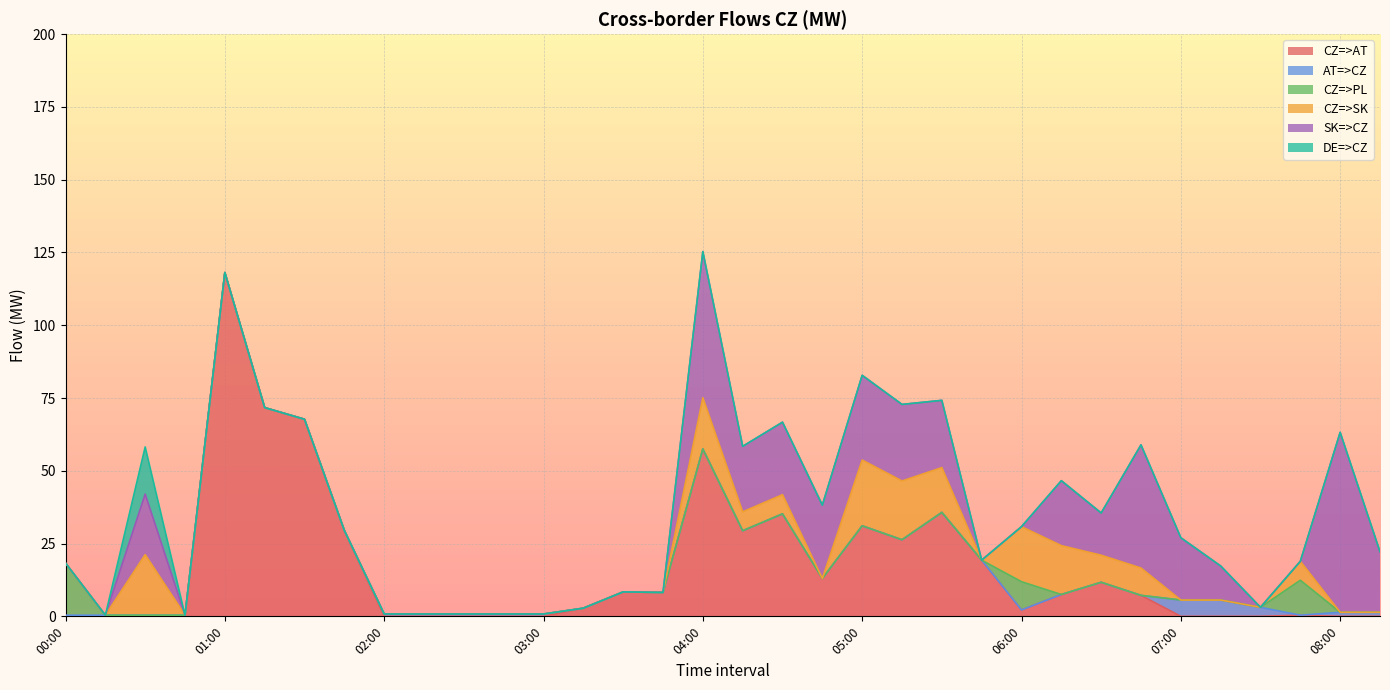

How many lines are shown in the chart?

6